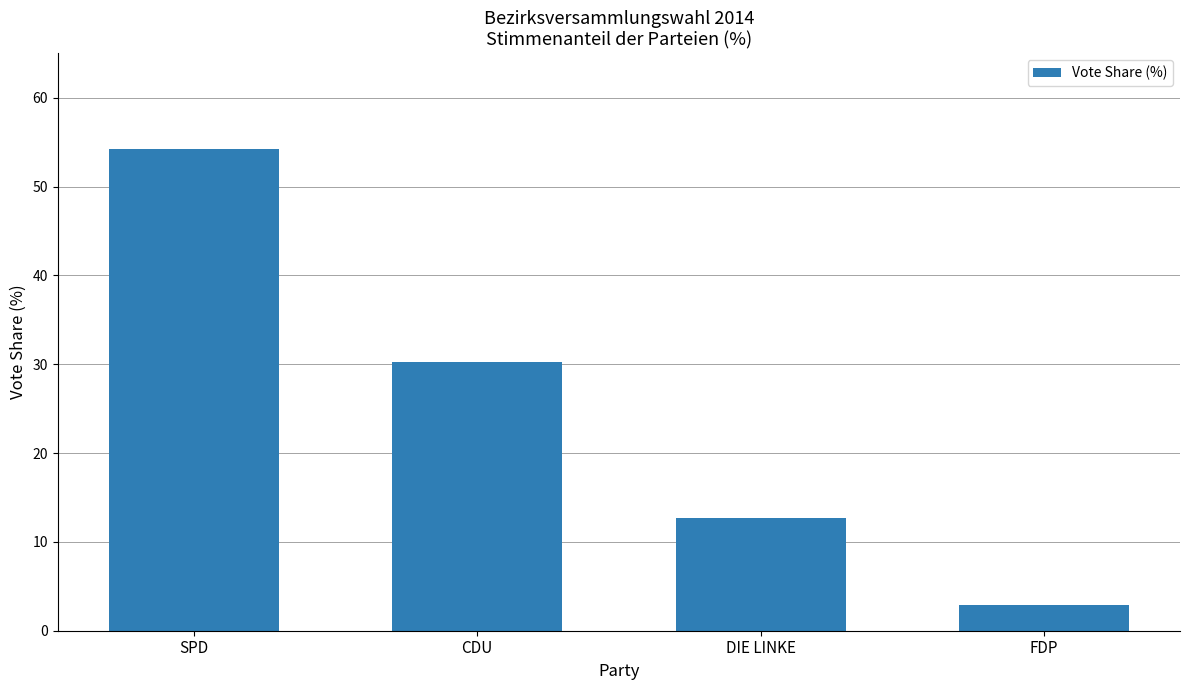

What is the label of the 2nd bar from the right?

DIE LINKE